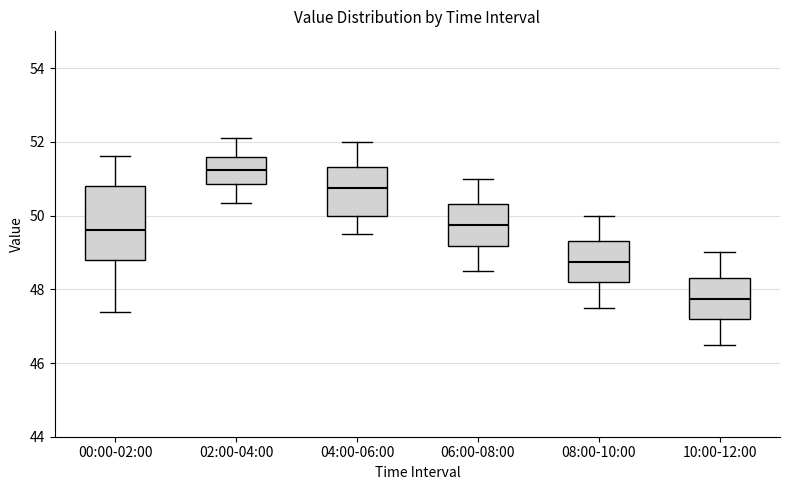

Where does the upper whisker of the box for 06:00-08:00 end on the y-axis? The values are not printed on the chart, so give them approximately, as read against the axis.

51.0